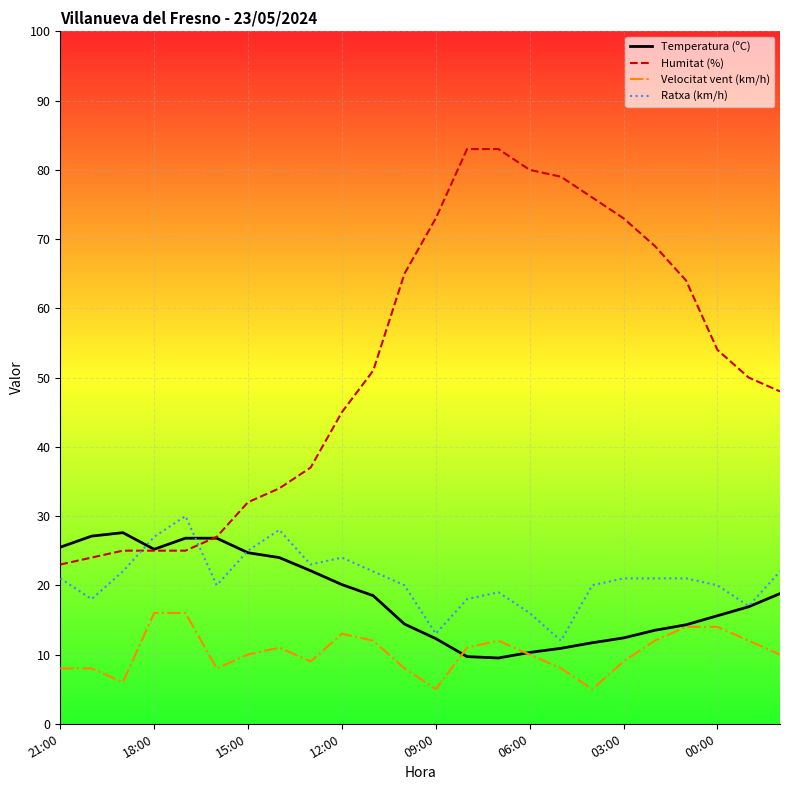

Rank the series by their maximum value, from lowest to highest.

Velocitat vent (km/h), Temperatura (ºC), Ratxa (km/h), Humitat (%)